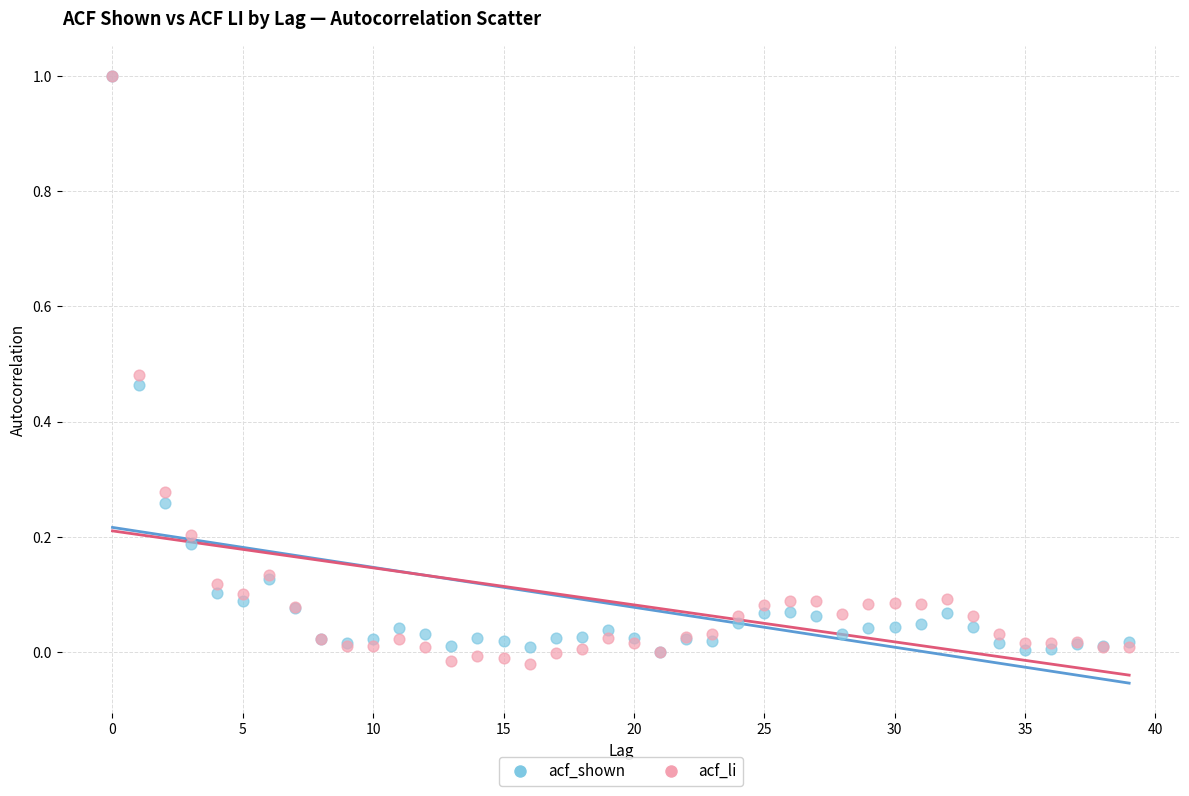

Which series has the widest spread of Y values?

acf_li